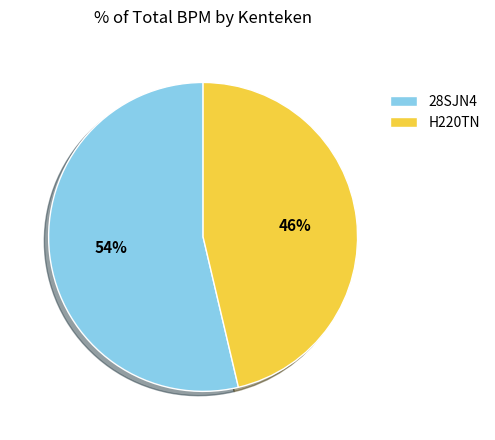

Count the number of slices in the pie.

2